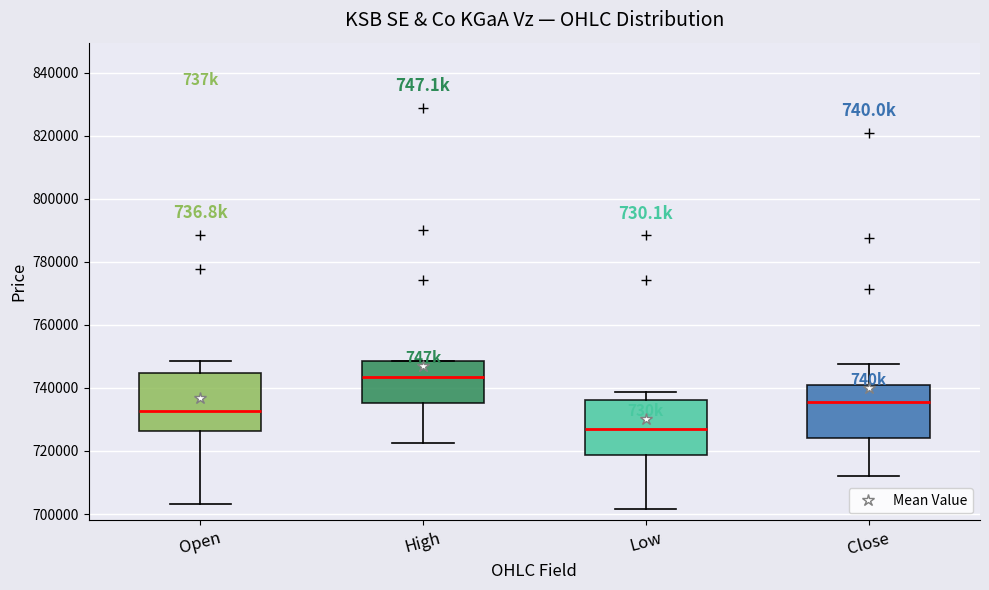

Reading left to right, transcribe this box plot: for each box, give where its median line is, the range the box spans, and where its two whiskers end, as read against the y-axis. The values are not printed on the chart, so give them approximately, as read against the axis.

Open: median 732000, box 726000 to 744000, whiskers 704000 to 748000
High: median 744000, box 736000 to 748000, whiskers 722000 to 748000
Low: median 728000, box 718000 to 736000, whiskers 702000 to 738000
Close: median 736000, box 724000 to 742000, whiskers 712000 to 748000